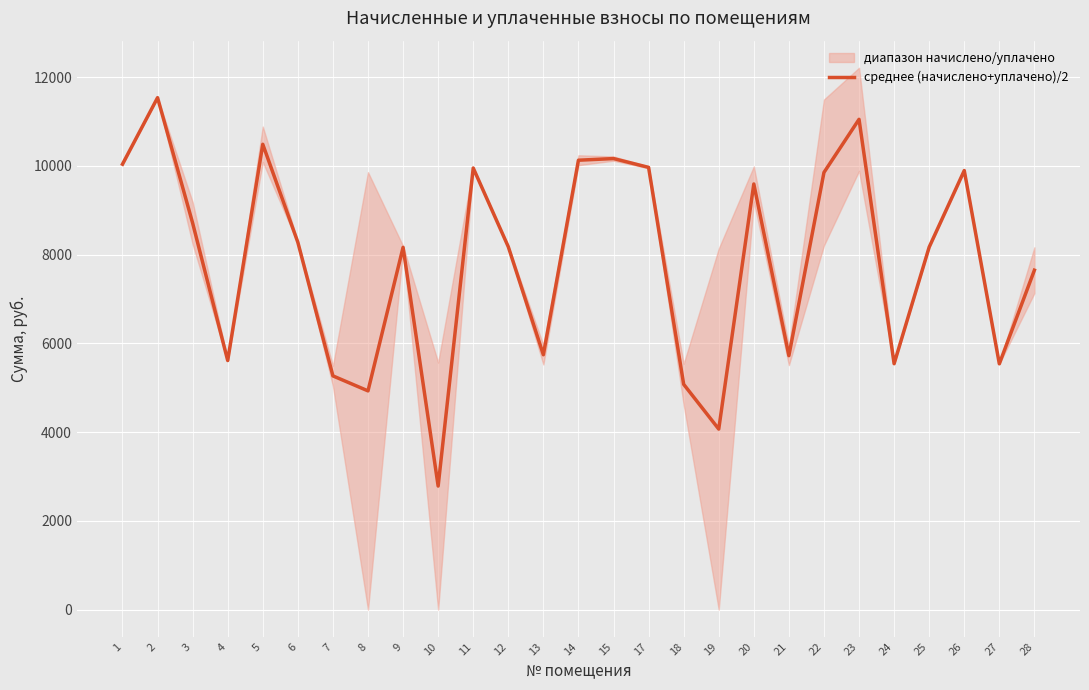

Is this an area chart (filled region under the line)?

No